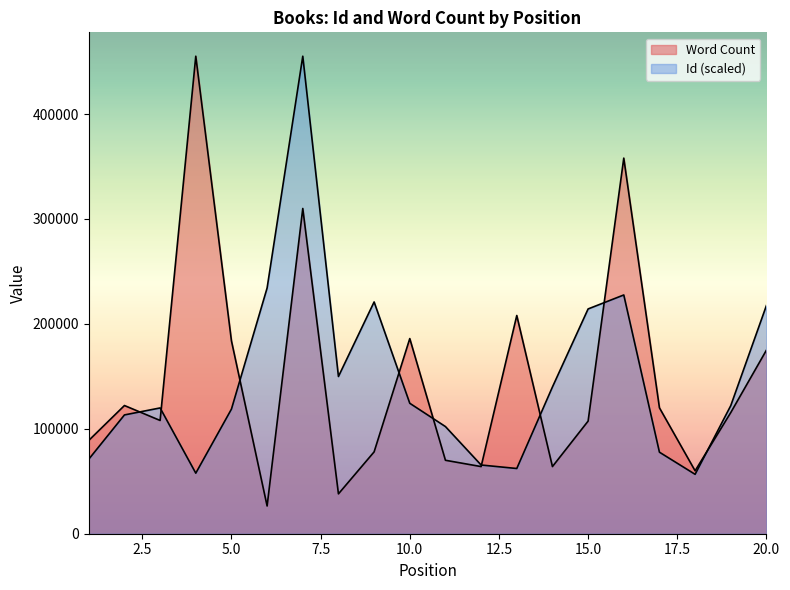

What is the difference between the highest and lowest values at 9?

142902.1